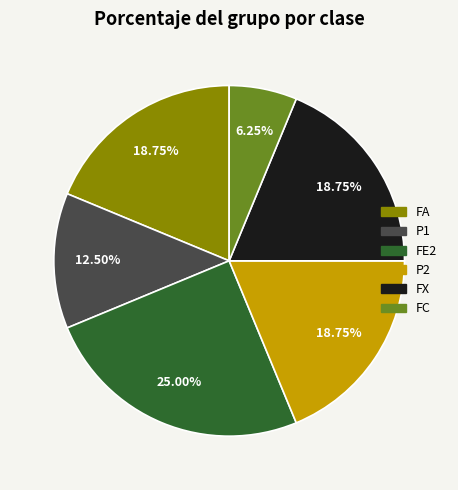

Is it true that FX is 27% of the pie?

False